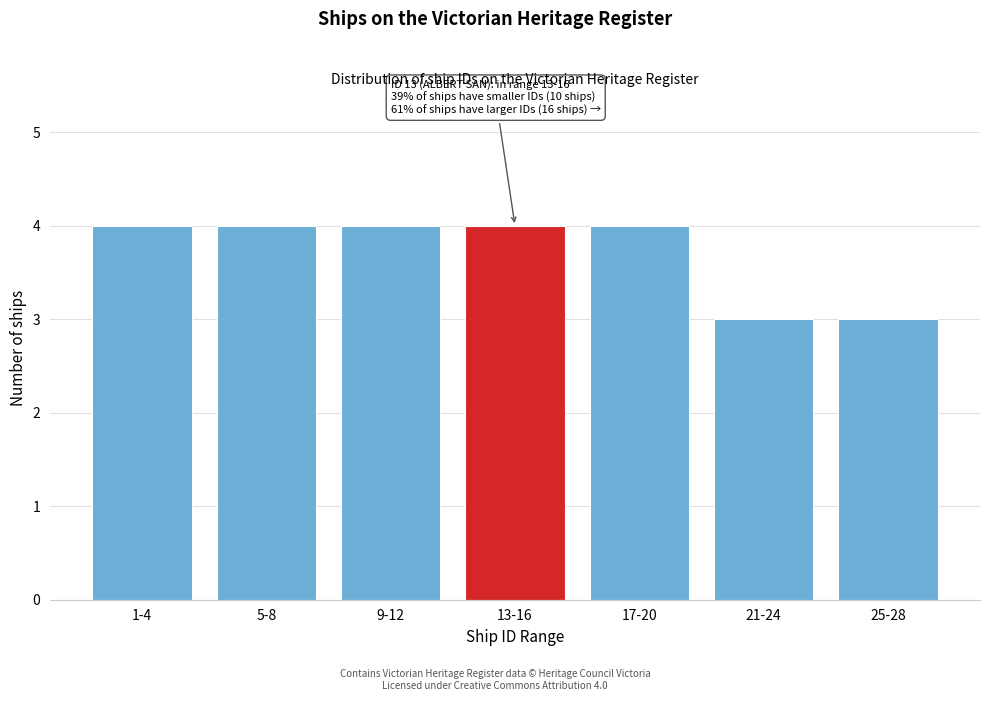

Reading left to right, list all the values displayed in this chart.

4	4	4	4	4	3	3